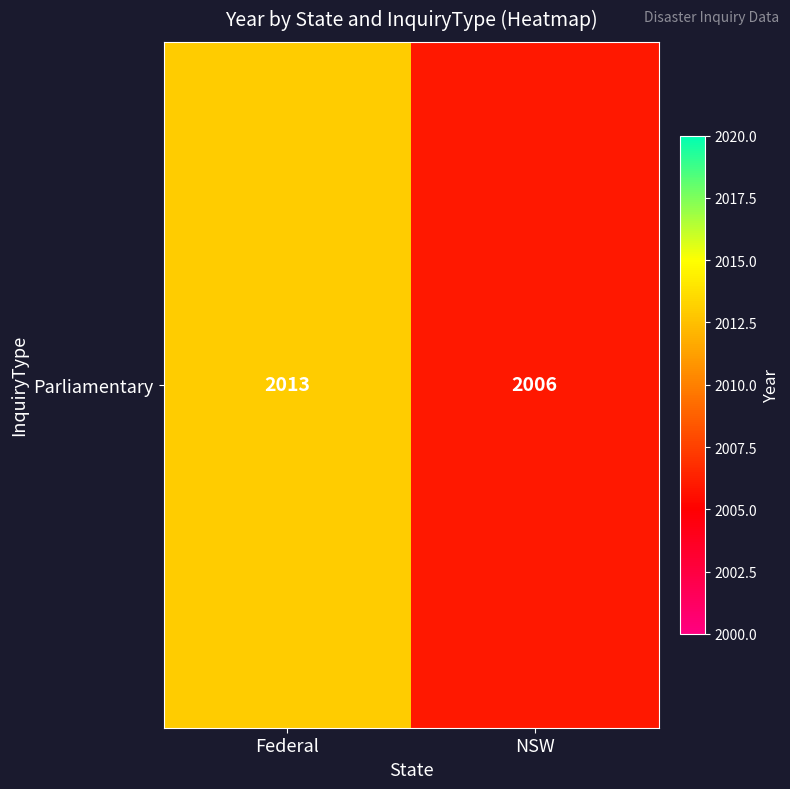

The value at Federal is 3083. True or false?

False